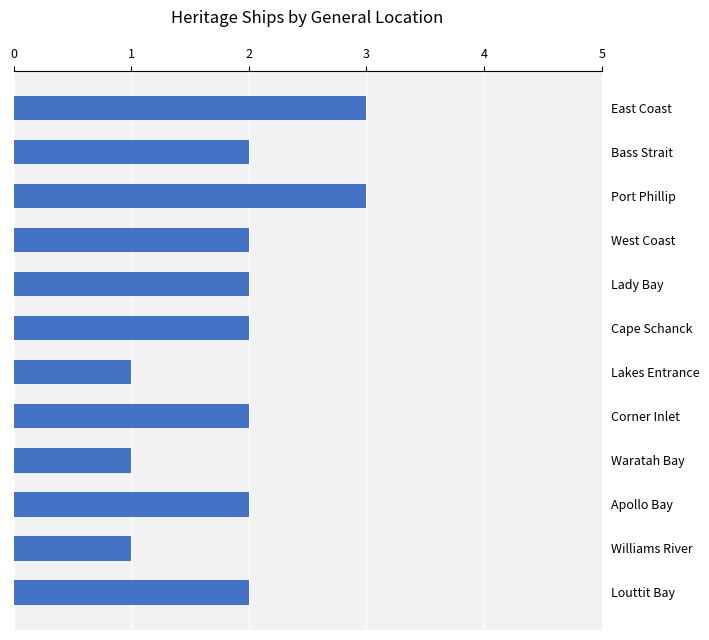

Reading top to bottom, extract all data points from this chart.

East Coast=3	Bass Strait=2	Port Phillip=3	West Coast=2	Lady Bay=2	Cape Schanck=2	Lakes Entrance=1	Corner Inlet=2	Waratah Bay=1	Apollo Bay=2	Williams River=1	Louttit Bay=2